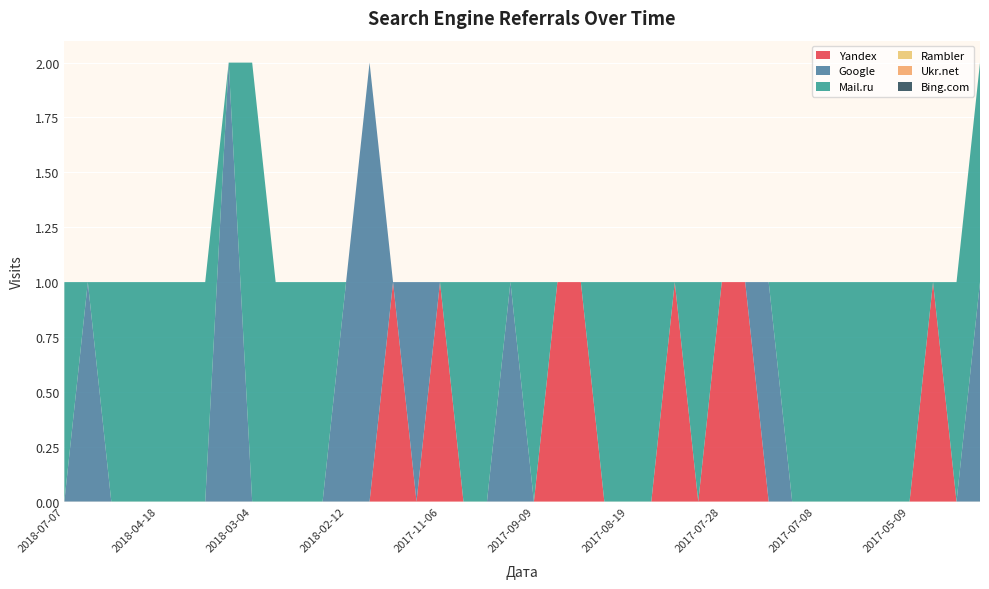

Reading left to right, extract all data points from this chart.

Yandex: 2018-07-07=0	2018-07-03=0	2018-06-11=0	2018-05-05=0	2018-04-18=0	2018-04-14=0	2018-04-06=0	2018-04-02=0	2018-03-04=0	2018-02-19=0	2018-02-18=0	2018-02-14=0	2018-02-12=0	2017-12-10=0	2017-11-15=1	2017-11-13=0	2017-11-06=1	2017-10-11=0	2017-09-30=0	2017-09-27=0	2017-09-09=0	2017-09-05=1	2017-08-25=1	2017-08-24=0	2017-08-19=0	2017-08-11=0	2017-08-06=1	2017-07-29=0	2017-07-28=1	2017-07-24=1	2017-07-22=0	2017-07-09=0	2017-07-08=0	2017-06-05=0	2017-05-13=0	2017-05-12=0	2017-05-09=0	2017-05-07=1	2017-05-04=0	2017-04-21=0
Google: 2018-07-07=0	2018-07-03=1	2018-06-11=0	2018-05-05=0	2018-04-18=0	2018-04-14=0	2018-04-06=0	2018-04-02=2	2018-03-04=0	2018-02-19=0	2018-02-18=0	2018-02-14=0	2018-02-12=1	2017-12-10=2	2017-11-15=0	2017-11-13=1	2017-11-06=0	2017-10-11=0	2017-09-30=0	2017-09-27=1	2017-09-09=0	2017-09-05=0	2017-08-25=0	2017-08-24=0	2017-08-19=0	2017-08-11=0	2017-08-06=0	2017-07-29=0	2017-07-28=0	2017-07-24=0	2017-07-22=1	2017-07-09=0	2017-07-08=0	2017-06-05=0	2017-05-13=0	2017-05-12=0	2017-05-09=0	2017-05-07=0	2017-05-04=0	2017-04-21=1
Mail.ru: 2018-07-07=1	2018-07-03=0	2018-06-11=1	2018-05-05=1	2018-04-18=1	2018-04-14=1	2018-04-06=1	2018-04-02=0	2018-03-04=2	2018-02-19=1	2018-02-18=1	2018-02-14=1	2018-02-12=0	2017-12-10=0	2017-11-15=0	2017-11-13=0	2017-11-06=0	2017-10-11=1	2017-09-30=1	2017-09-27=0	2017-09-09=1	2017-09-05=0	2017-08-25=0	2017-08-24=1	2017-08-19=1	2017-08-11=1	2017-08-06=0	2017-07-29=1	2017-07-28=0	2017-07-24=0	2017-07-22=0	2017-07-09=1	2017-07-08=1	2017-06-05=1	2017-05-13=1	2017-05-12=1	2017-05-09=1	2017-05-07=0	2017-05-04=1	2017-04-21=1
Rambler: 2018-07-07=0	2018-07-03=0	2018-06-11=0	2018-05-05=0	2018-04-18=0	2018-04-14=0	2018-04-06=0	2018-04-02=0	2018-03-04=0	2018-02-19=0	2018-02-18=0	2018-02-14=0	2018-02-12=0	2017-12-10=0	2017-11-15=0	2017-11-13=0	2017-11-06=0	2017-10-11=0	2017-09-30=0	2017-09-27=0	2017-09-09=0	2017-09-05=0	2017-08-25=0	2017-08-24=0	2017-08-19=0	2017-08-11=0	2017-08-06=0	2017-07-29=0	2017-07-28=0	2017-07-24=0	2017-07-22=0	2017-07-09=0	2017-07-08=0	2017-06-05=0	2017-05-13=0	2017-05-12=0	2017-05-09=0	2017-05-07=0	2017-05-04=0	2017-04-21=0
Ukr.net: 2018-07-07=0	2018-07-03=0	2018-06-11=0	2018-05-05=0	2018-04-18=0	2018-04-14=0	2018-04-06=0	2018-04-02=0	2018-03-04=0	2018-02-19=0	2018-02-18=0	2018-02-14=0	2018-02-12=0	2017-12-10=0	2017-11-15=0	2017-11-13=0	2017-11-06=0	2017-10-11=0	2017-09-30=0	2017-09-27=0	2017-09-09=0	2017-09-05=0	2017-08-25=0	2017-08-24=0	2017-08-19=0	2017-08-11=0	2017-08-06=0	2017-07-29=0	2017-07-28=0	2017-07-24=0	2017-07-22=0	2017-07-09=0	2017-07-08=0	2017-06-05=0	2017-05-13=0	2017-05-12=0	2017-05-09=0	2017-05-07=0	2017-05-04=0	2017-04-21=0
Bing.com: 2018-07-07=0	2018-07-03=0	2018-06-11=0	2018-05-05=0	2018-04-18=0	2018-04-14=0	2018-04-06=0	2018-04-02=0	2018-03-04=0	2018-02-19=0	2018-02-18=0	2018-02-14=0	2018-02-12=0	2017-12-10=0	2017-11-15=0	2017-11-13=0	2017-11-06=0	2017-10-11=0	2017-09-30=0	2017-09-27=0	2017-09-09=0	2017-09-05=0	2017-08-25=0	2017-08-24=0	2017-08-19=0	2017-08-11=0	2017-08-06=0	2017-07-29=0	2017-07-28=0	2017-07-24=0	2017-07-22=0	2017-07-09=0	2017-07-08=0	2017-06-05=0	2017-05-13=0	2017-05-12=0	2017-05-09=0	2017-05-07=0	2017-05-04=0	2017-04-21=0